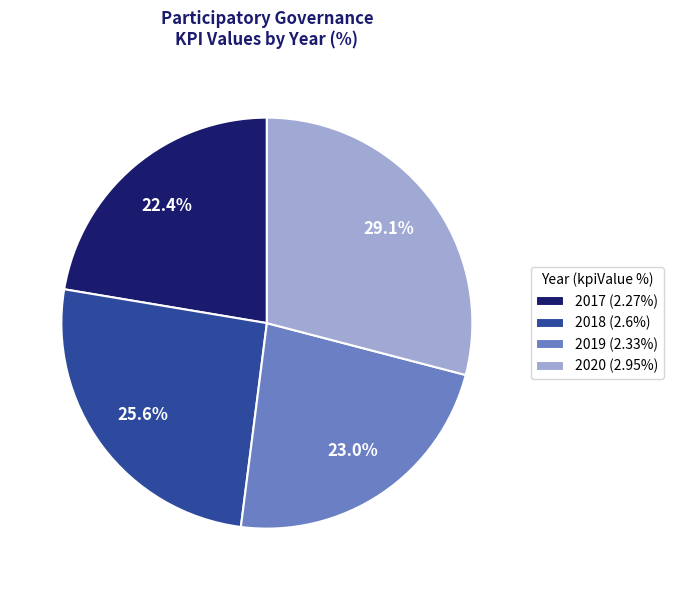

How many slices are in this pie chart?

4